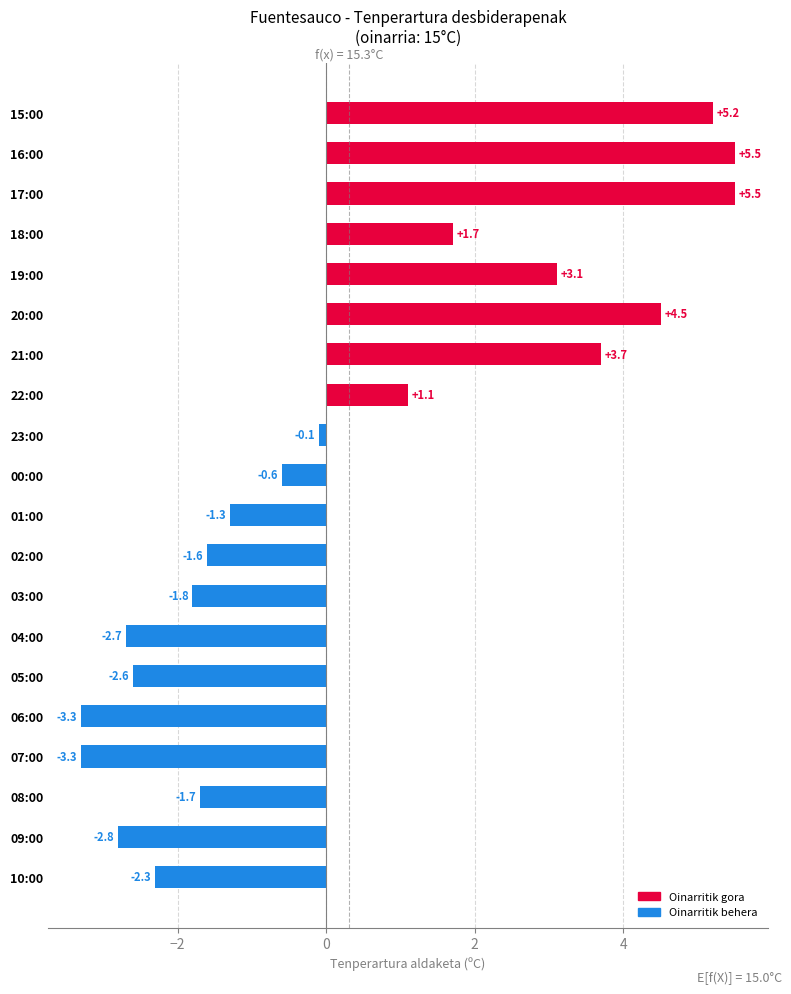

Is it true that the value at 01:00 is -0.3?

False